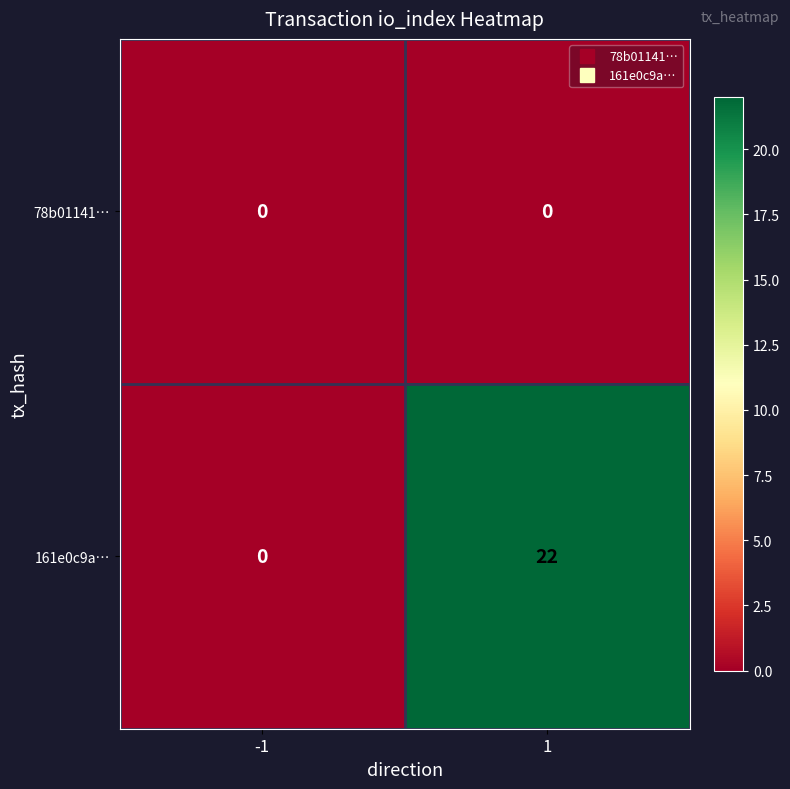

At which category is the sum across all series the highest?

1